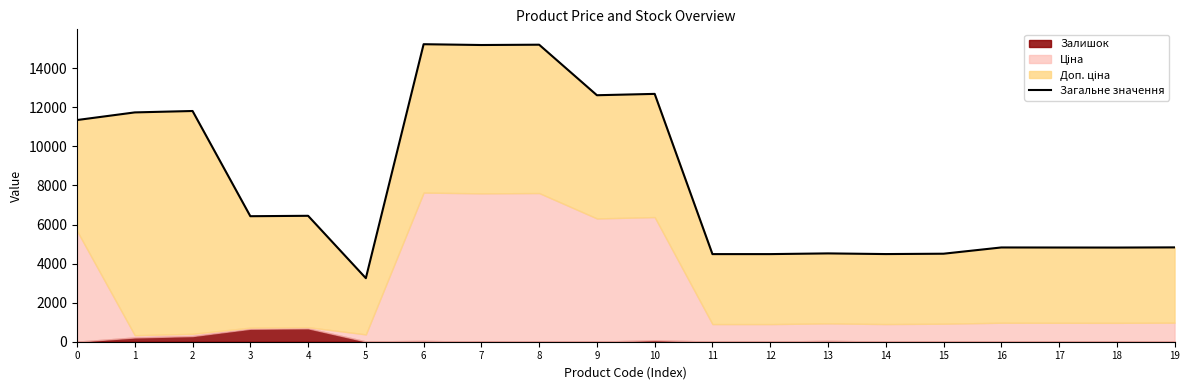

What is the value of the 15th point from the left?

4488.5